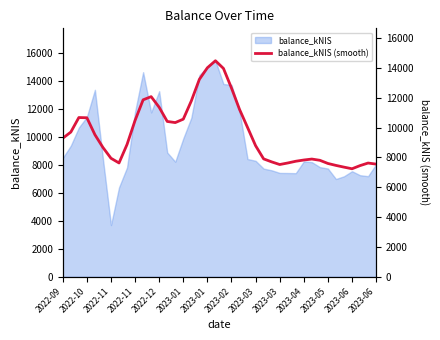

Is it true that the value at 2022-09 is 5025.3?

False